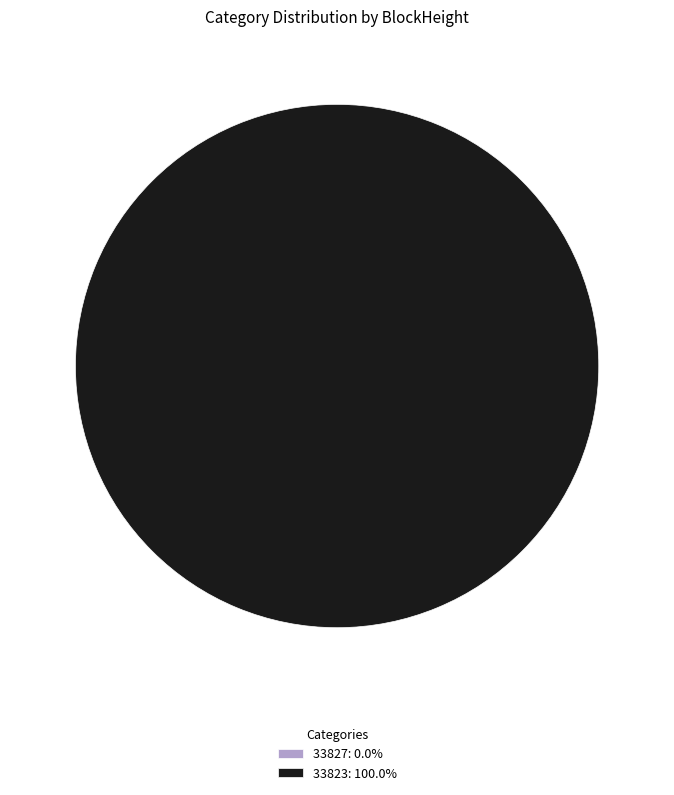

What is the largest slice in the pie chart?

33823